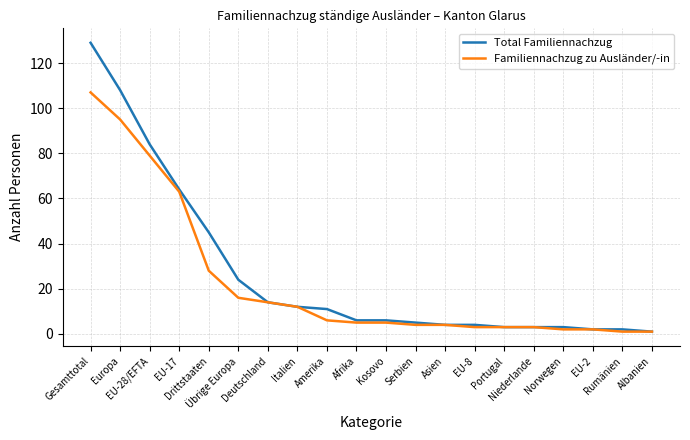

What is the maximum value for Total Familiennachzug?

129